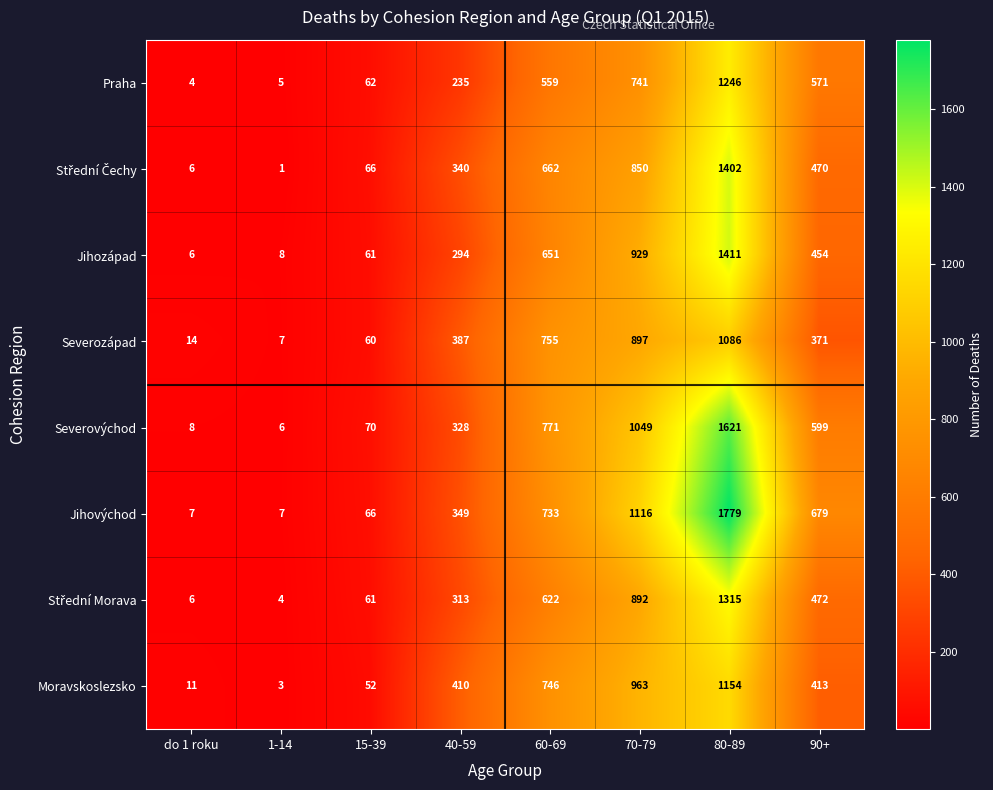

At which category is the sum across all series the highest?

80-89